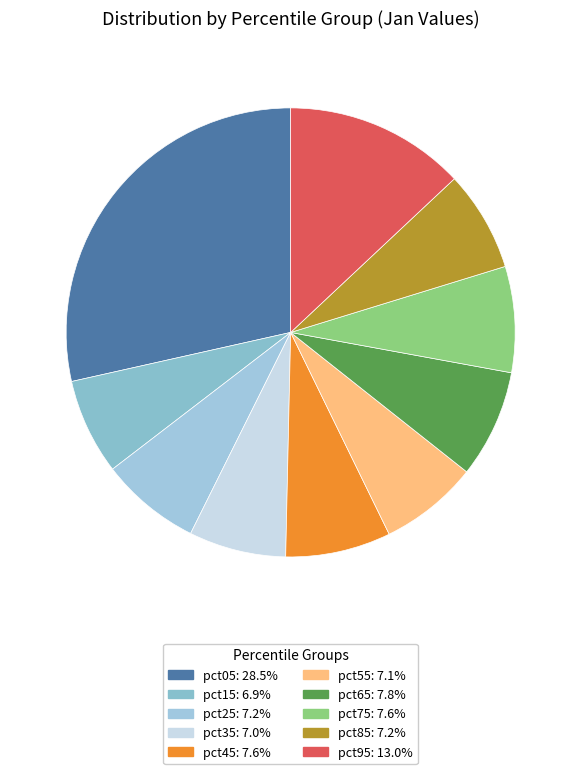

What percentage is the pct55 slice, to the nearest percent?

7%